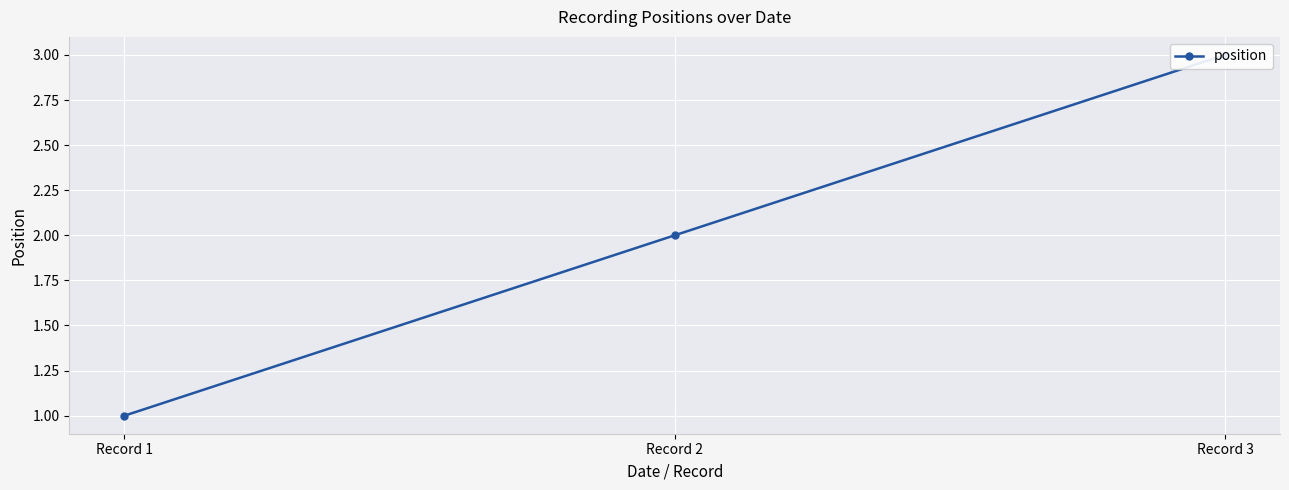

Where is the data nearest to the value 2?

Record 2